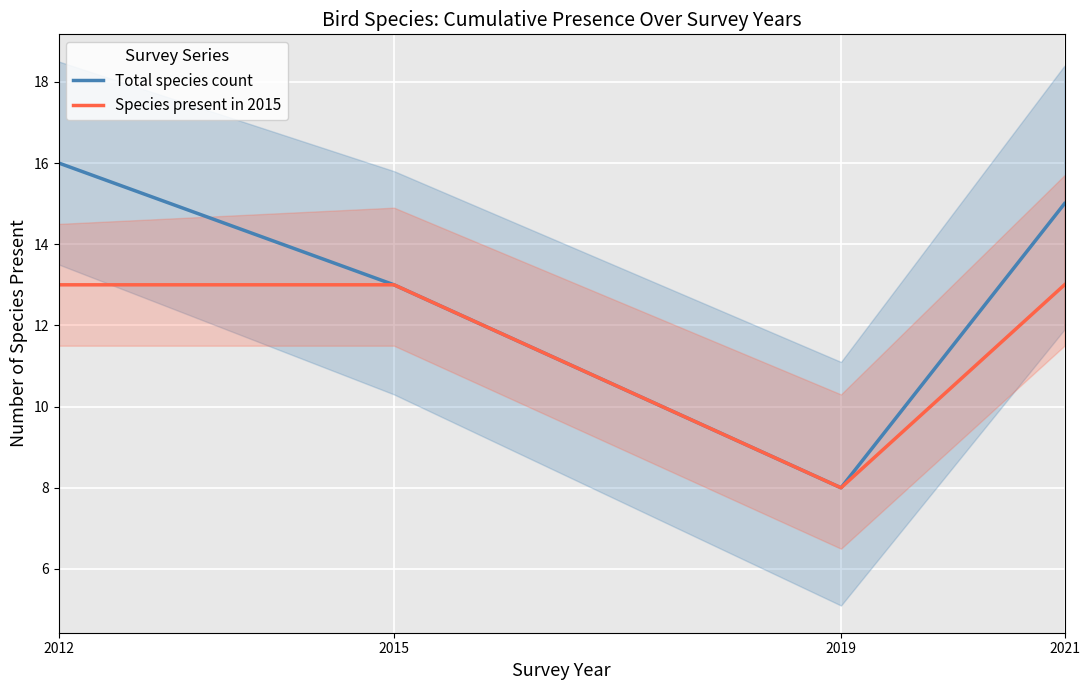

Reading right to left, transcribe all the data shown in this chart.

Total species count: 2021=15	2019=8	2015=13	2012=16
Species present in 2015: 2021=13	2019=8	2015=13	2012=13